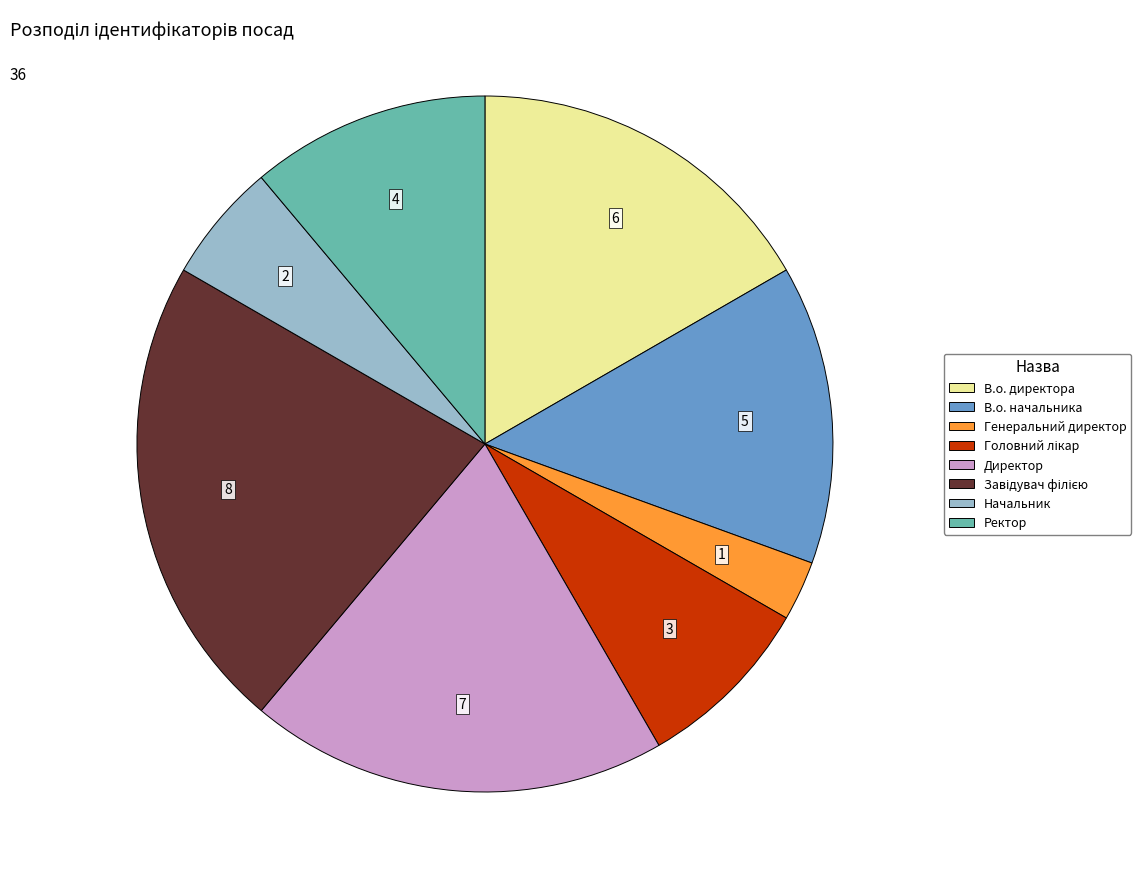

Which has a higher value, Начальник or В.о. директора?

В.о. директора